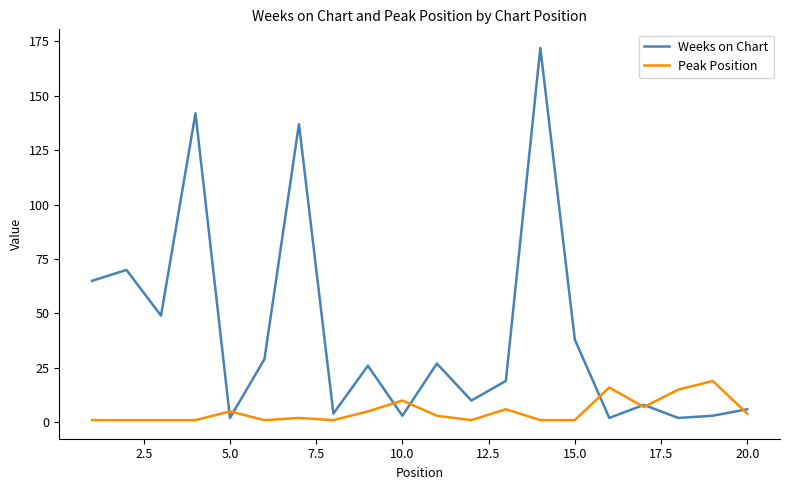

What is the maximum value shown in the chart?

172